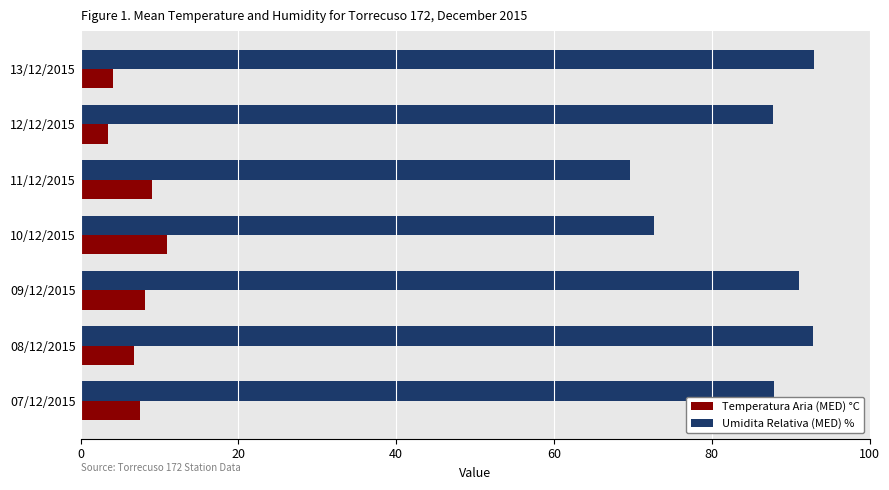

What is the difference between the highest and lowest values at 08/12/2015?

86.1